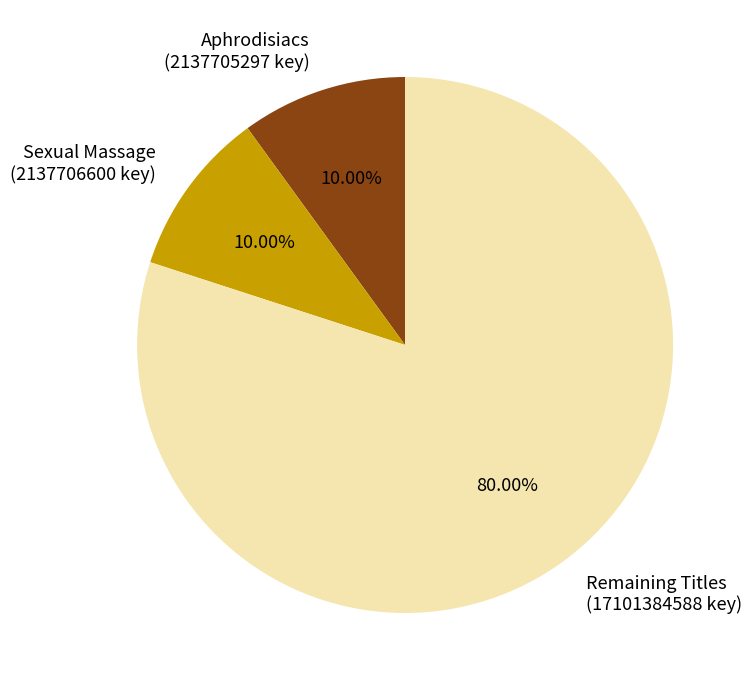

Which slice is the largest?

Remaining Titles (17101384588 key)